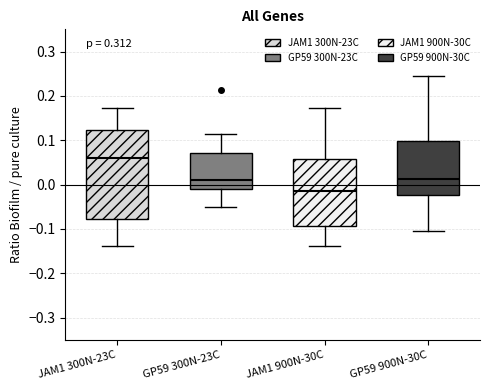

Which box has the lowest median line?

JAM1 900N-30C